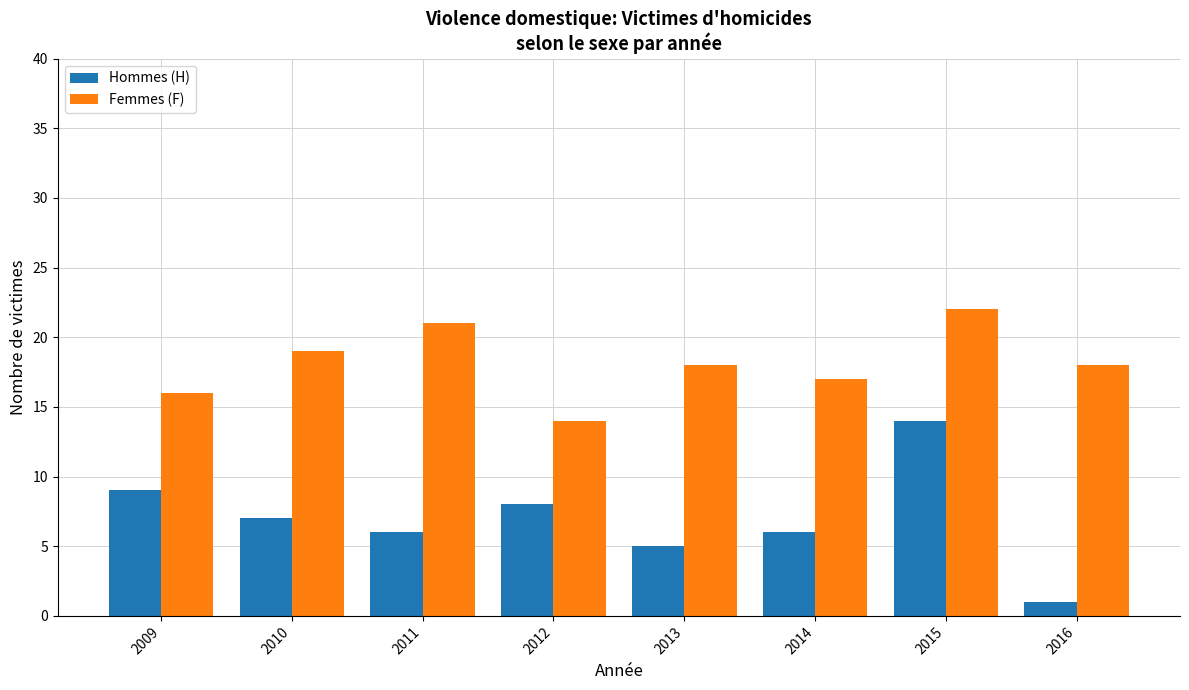

At which category is the sum across all series the highest?

2015